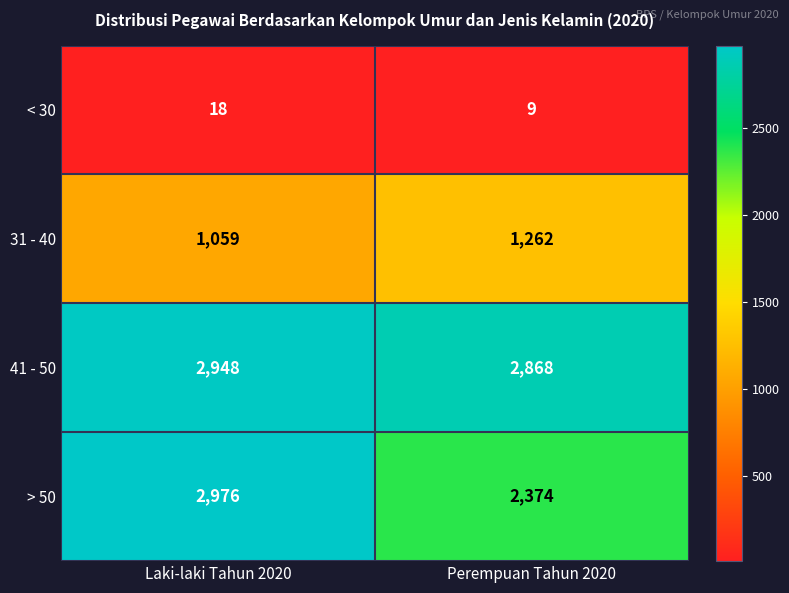

Which series changed the most between Laki-laki Tahun 2020 and Perempuan Tahun 2020?

> 50